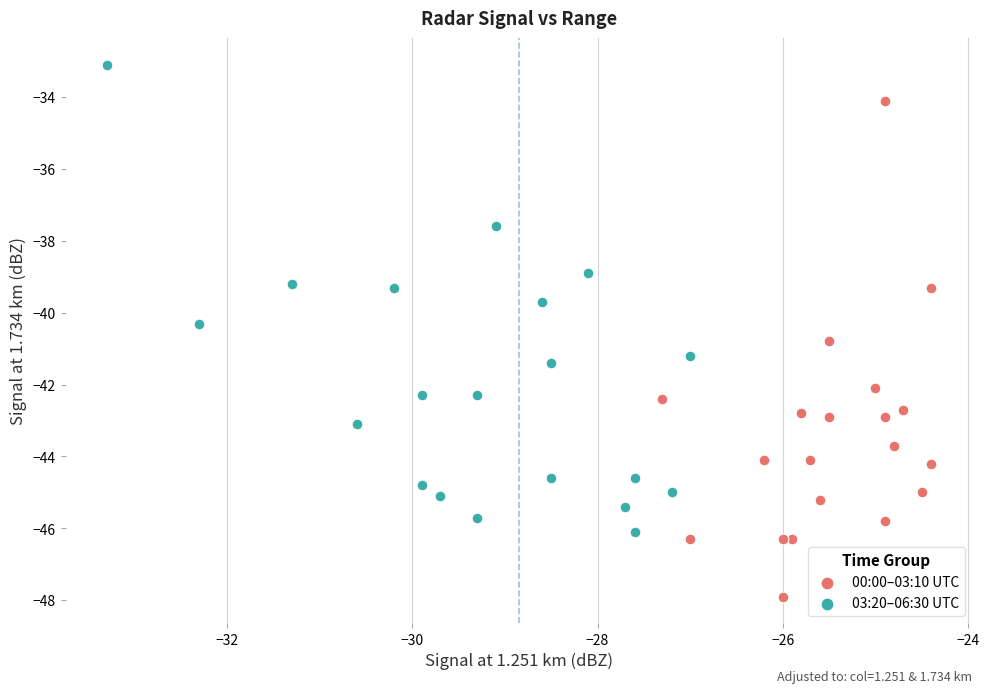

Which series reaches the maximum Y coordinate?

03:20–06:30 UTC